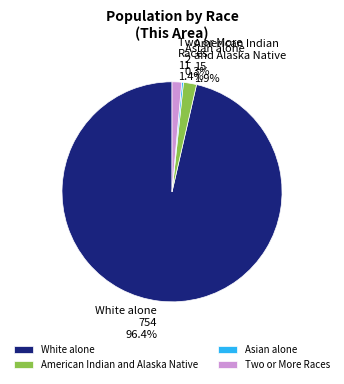

To the nearest percent, what is the difference between the largest and smallest slice percentages?

96%